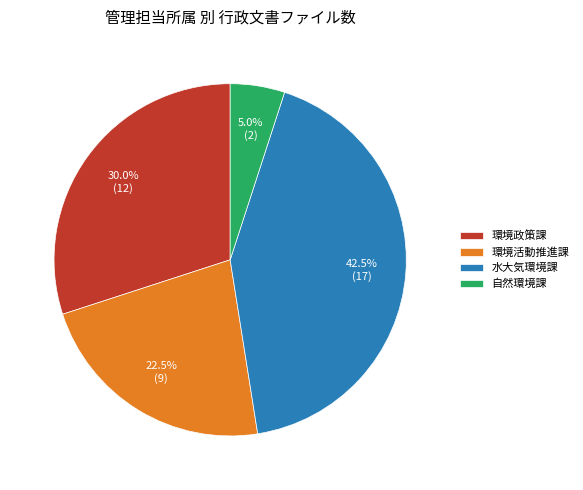

Is there any slice that represents more than half of the pie?

No